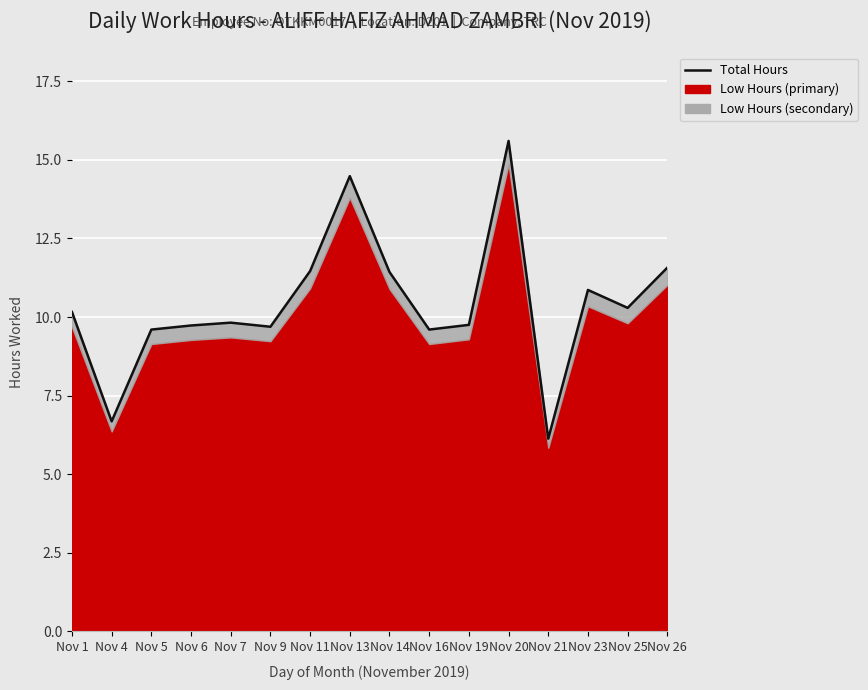

The chart shows a value of 17.9 at Nov 1. True or false?

False